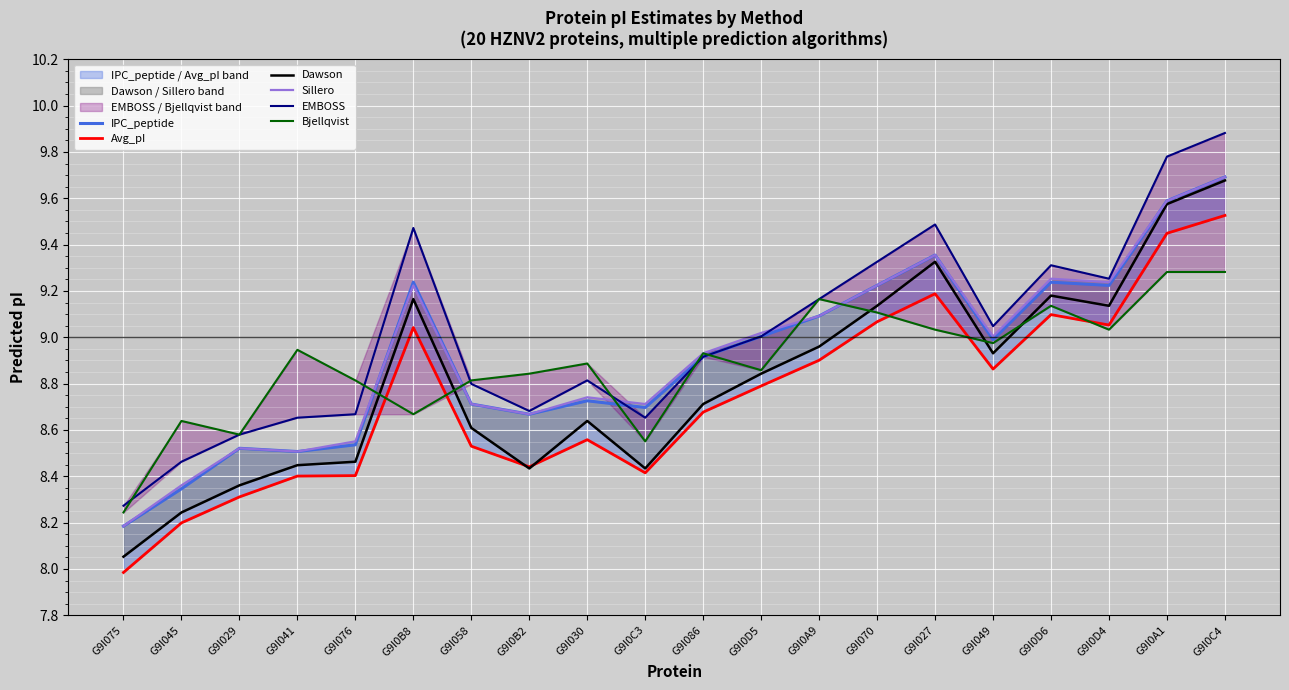

Where is the first local minimum for Dawson?

G9I0B2